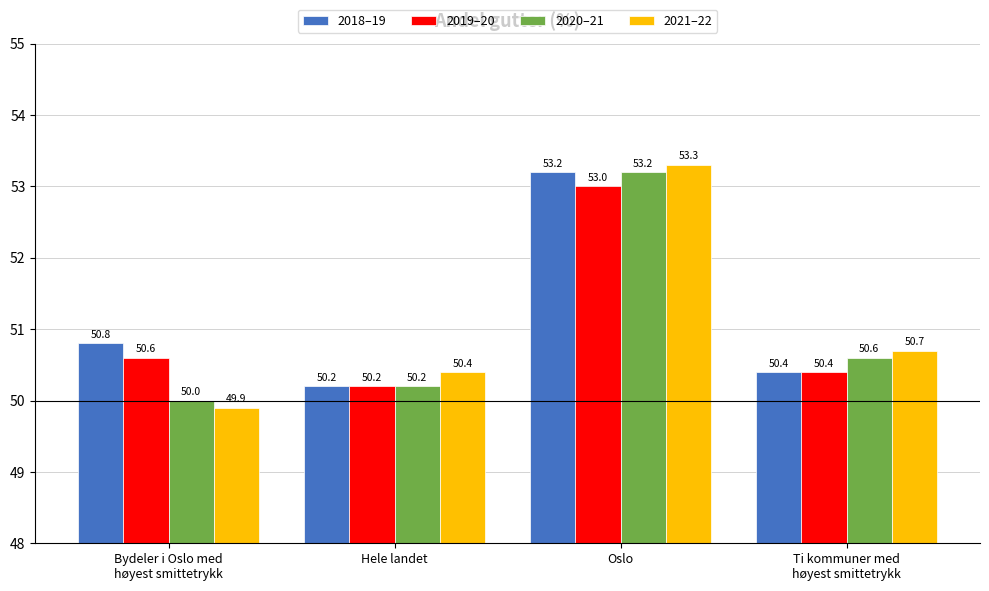

Read the 2021–22 value at Bydeler i Oslo med
høyest smittetrykk.

49.9